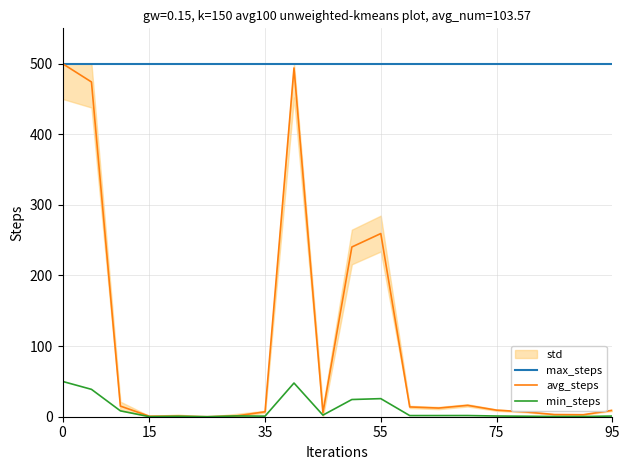

Is it true that min_steps equals 88.7 at 0?

False